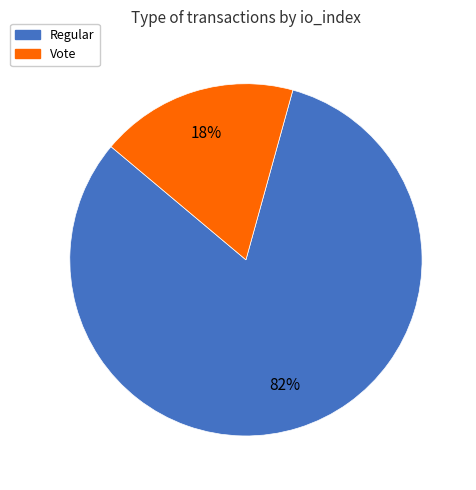

To the nearest percent, what portion does Regular represent?

82%